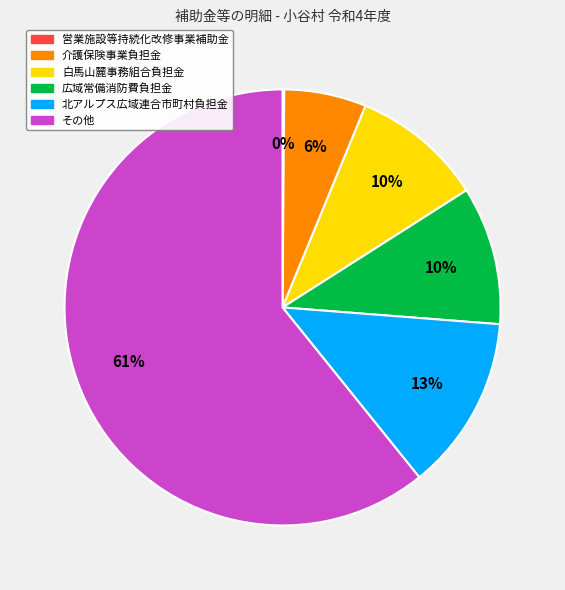

Does any single category account for the majority?

Yes